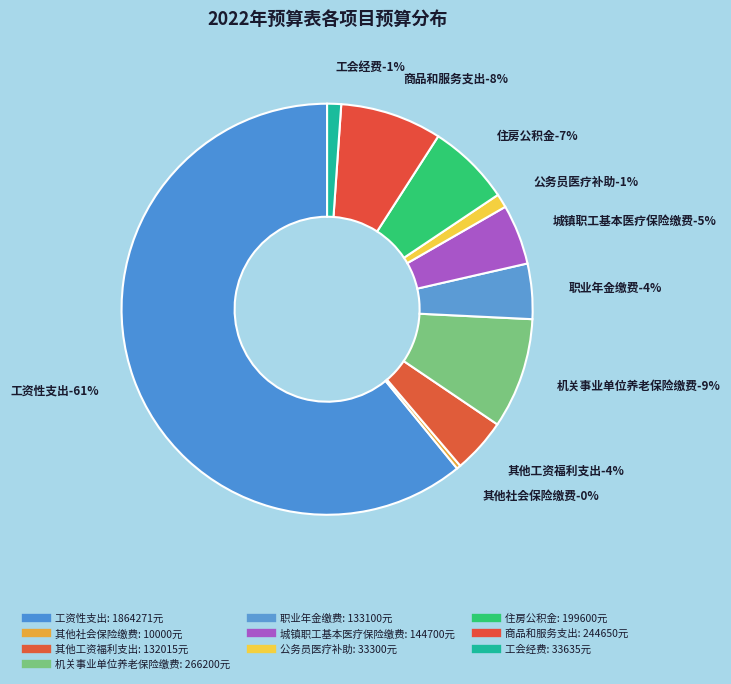

To the nearest percent, what percentage of the pie is 商品和服务支出?

8%